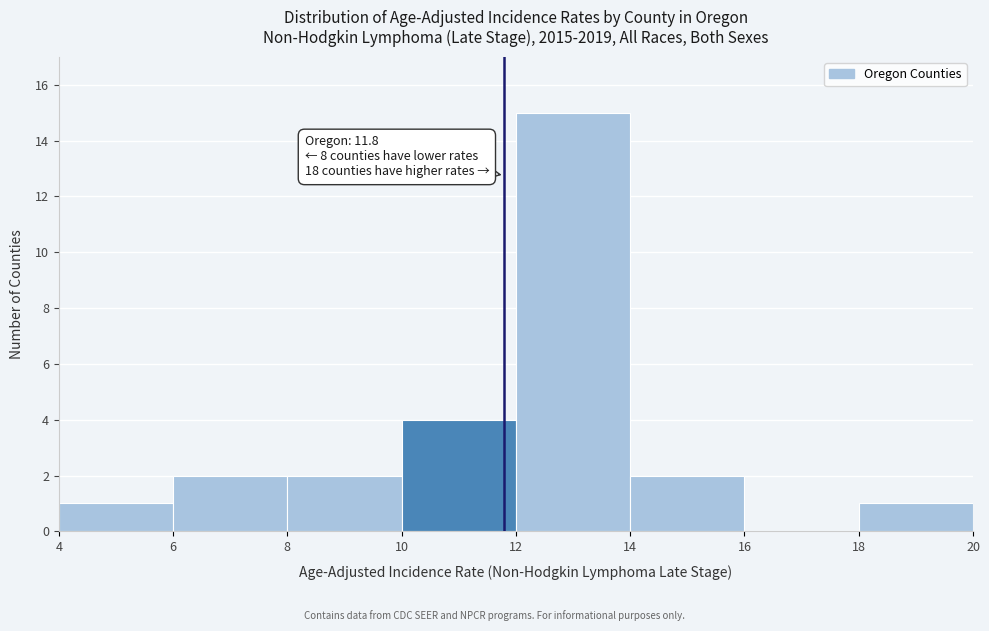

Which range on the x-axis has the tallest bar?

12 to 14